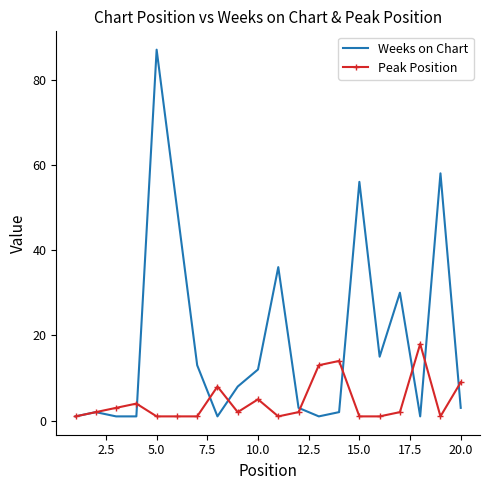

What is the greatest value displayed?

87